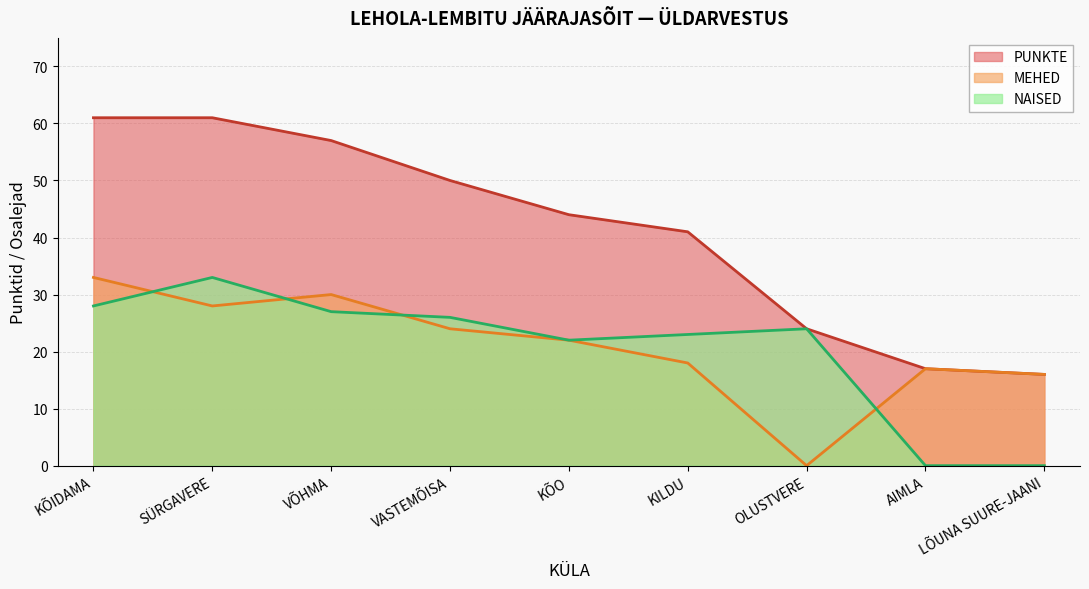

At which category does the chart reach its peak across all series?

KÕIDAMA